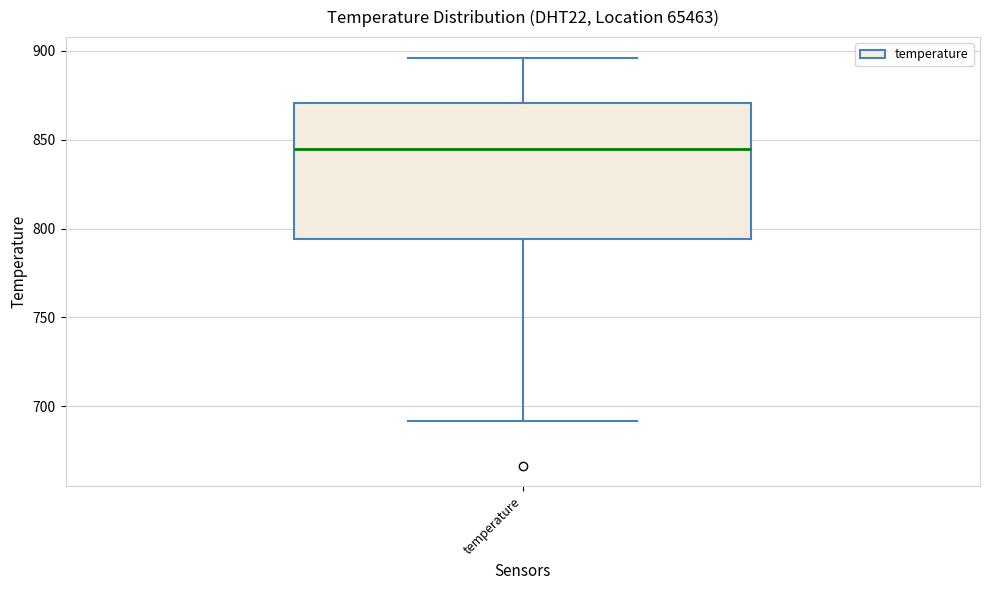

Transcribe this box plot: give where the median line is, the range the box spans, and where the two whiskers end, as read against the y-axis. The values are not printed on the chart, so give them approximately, as read against the axis.

median 845, box 795 to 870, whiskers 690 to 895